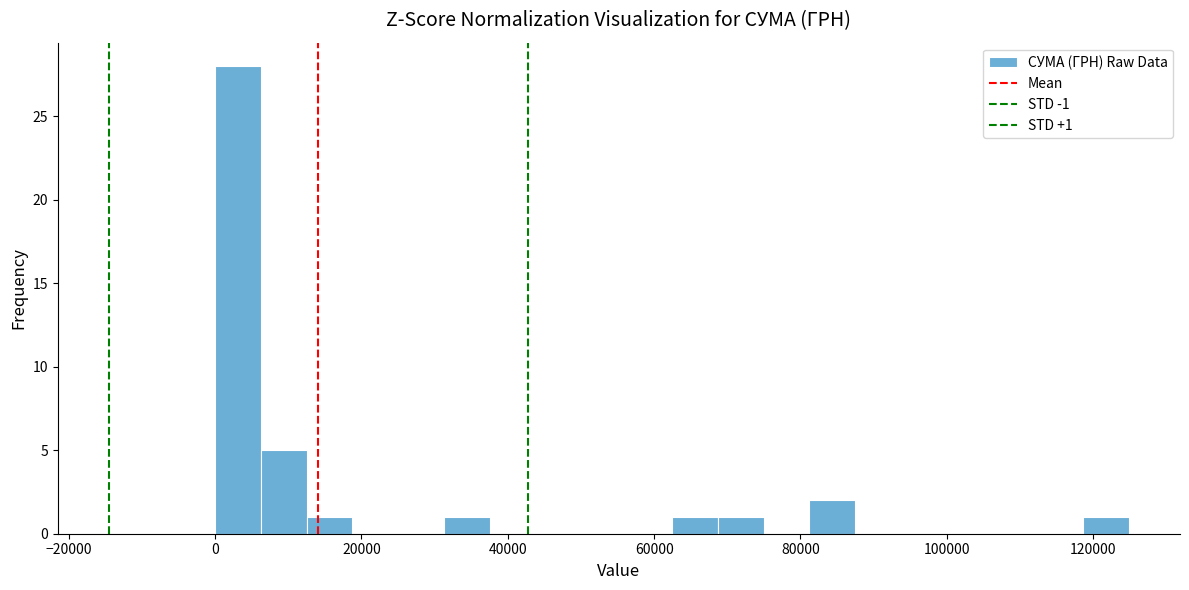

Read against the x-axis, roughly where is the centre of the tallest bar?

4000